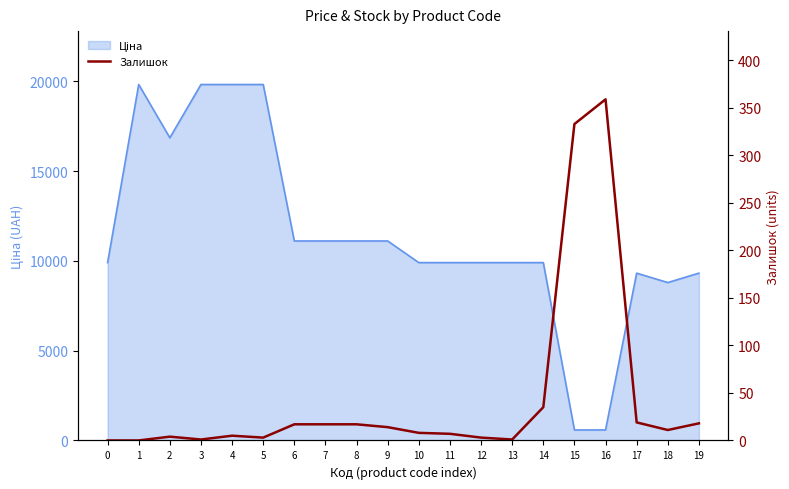

How many data points are above 11?

9